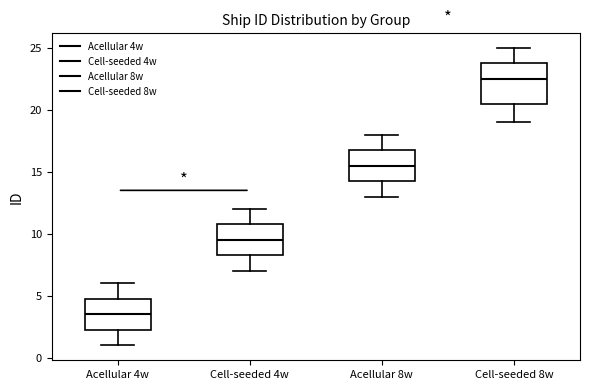

Reading left to right, transcribe this box plot: for each box, give where its median line is, the range the box spans, and where its two whiskers end, as read against the y-axis. The values are not printed on the chart, so give them approximately, as read against the axis.

Acellular 4w: median 3.5, box 2.5 to 5.0, whiskers 1.0 to 6.0
Cell-seeded 4w: median 9.5, box 8.5 to 11.0, whiskers 7.0 to 12.0
Acellular 8w: median 15.5, box 14.5 to 17.0, whiskers 13.0 to 18.0
Cell-seeded 8w: median 22.5, box 20.5 to 24.0, whiskers 19.0 to 25.0